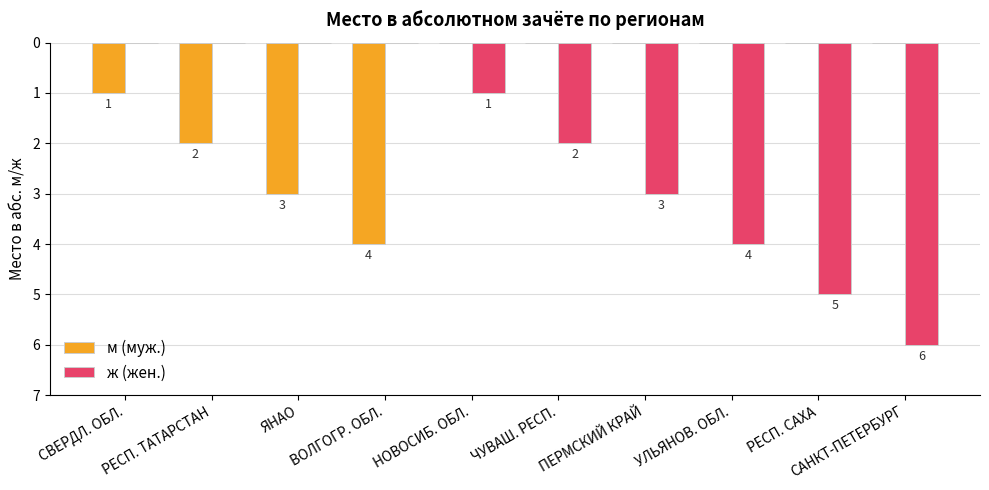

True or false: ж (жен.) has a value of 2 at ЧУВАШ. РЕСП..

True